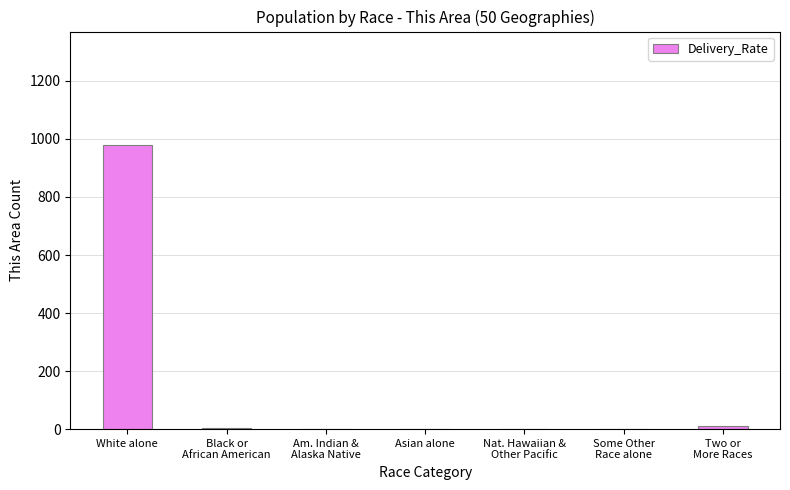

Which category has the highest value across all series?

White alone